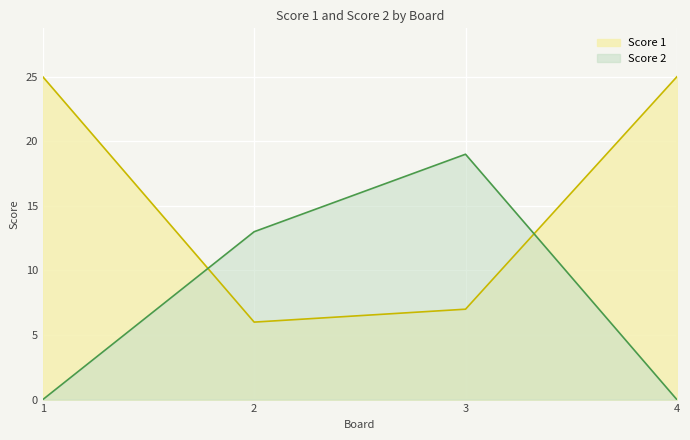

What are all the series names shown in the legend?

Score 1, Score 2